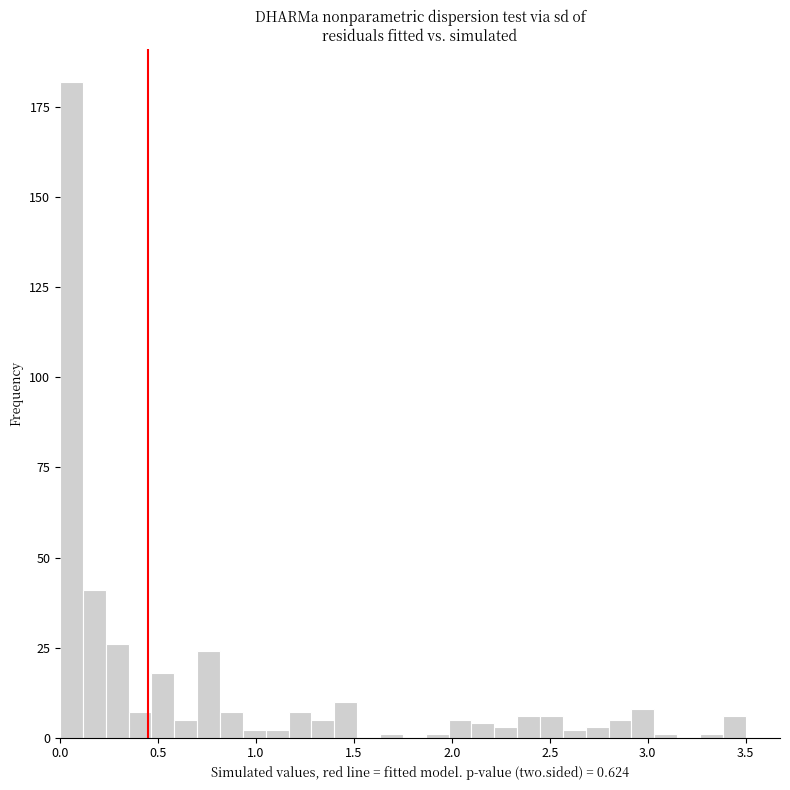

Around what value on the x-axis is the tallest bar? Give the approximate position of its centre, as read against the axis.

0.05